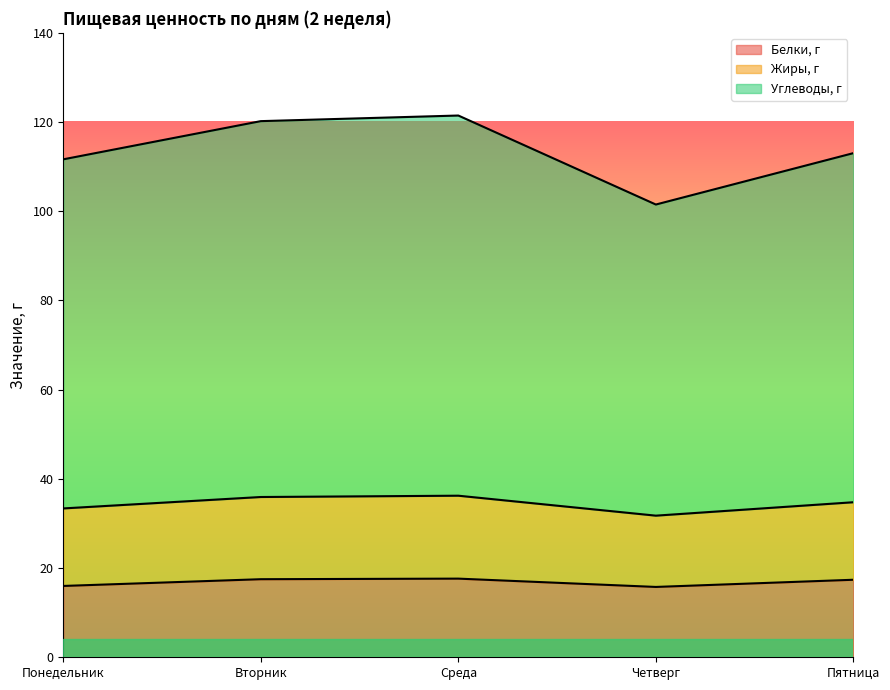

Does the chart have visible grid lines?

No